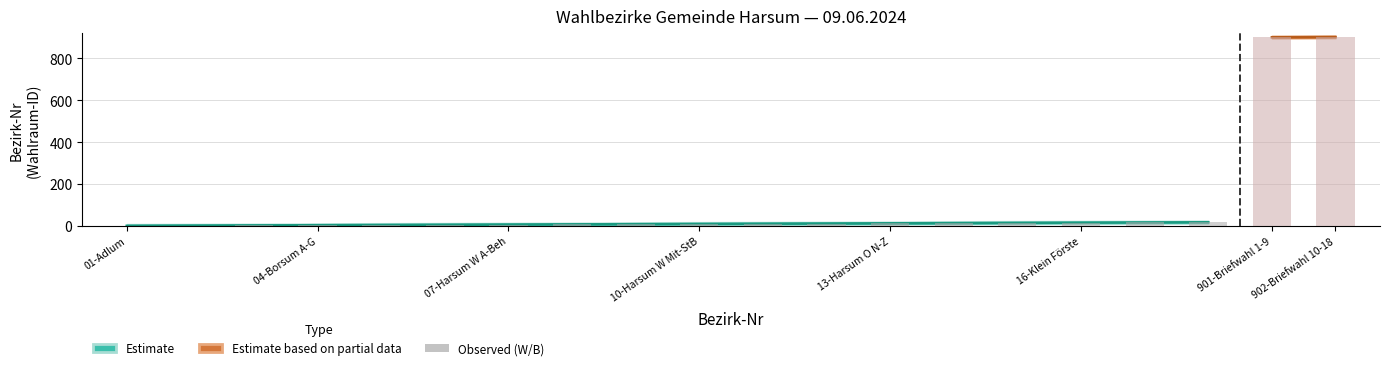

What is the change in value from 10-Harsum W Mit-StB to 13-Harsum O N-Z?

+3